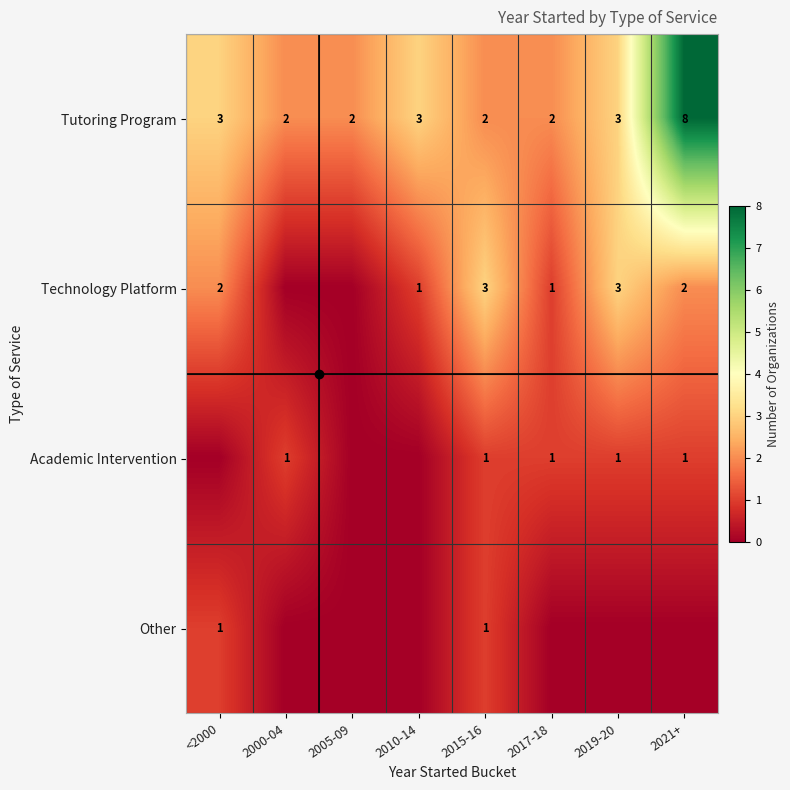

What is the total value across all series at 2015-16?

7